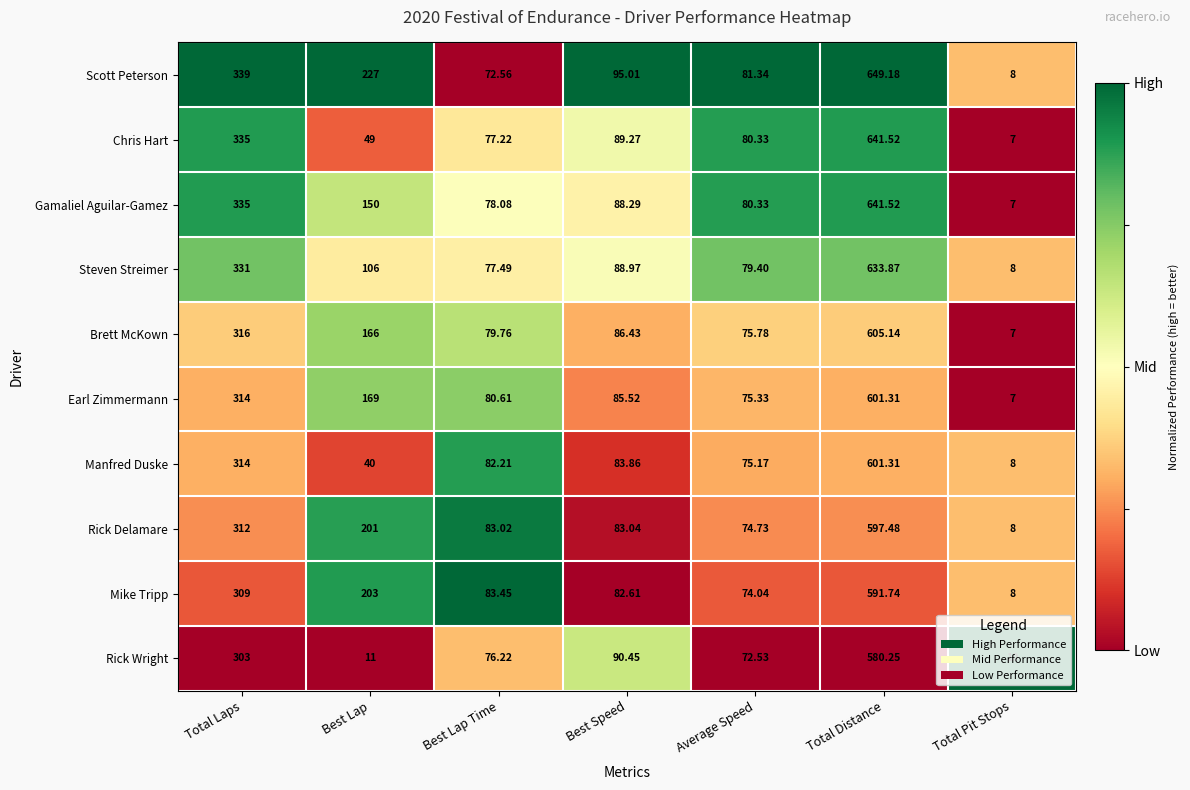

Is the value of Mike Tripp at Best Speed greater than the value of Gamaliel Aguilar-Gamez at Average Speed?

Yes